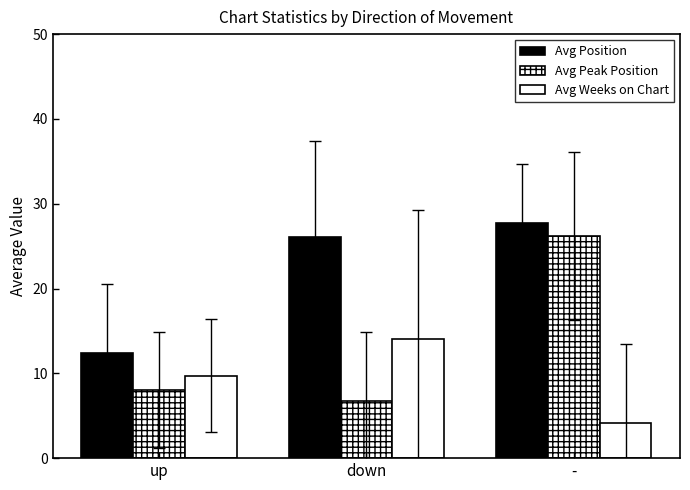

Count the number of categories in the chart.

3